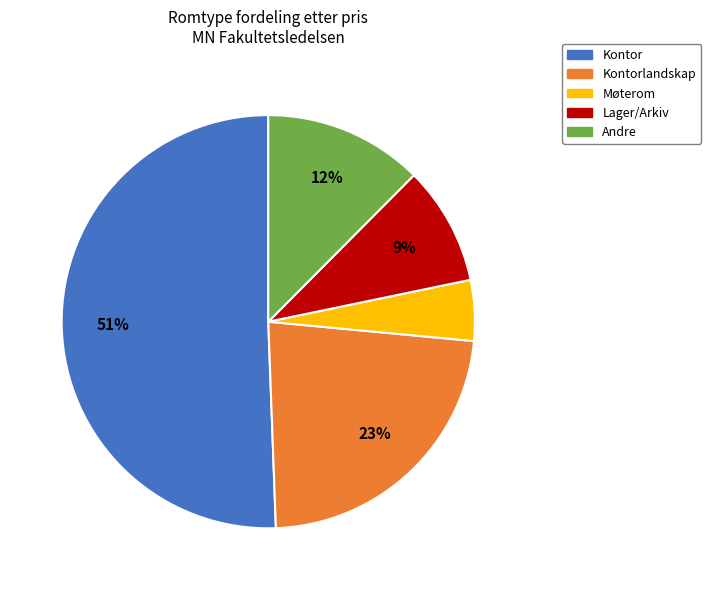

Approximately how many times larger is the value at Andre compared to Kontorlandskap?

0.5